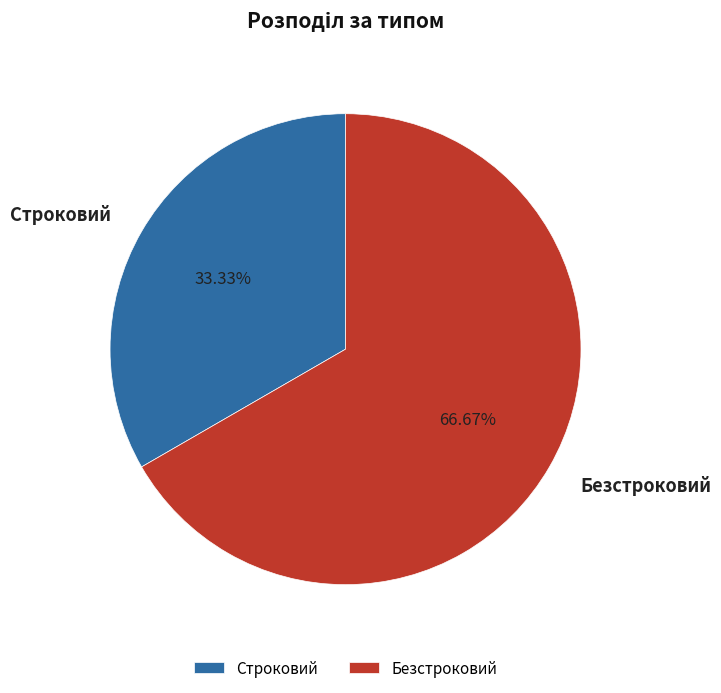

Which slice is the largest?

Безстроковий